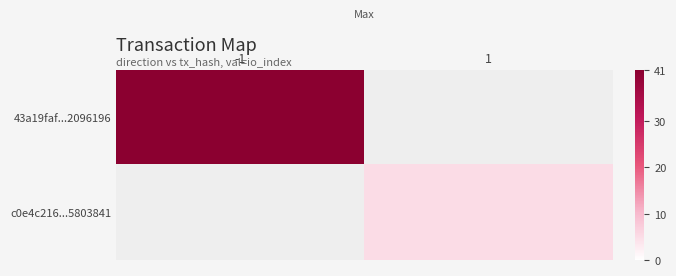

What is the greatest value displayed?

41.0